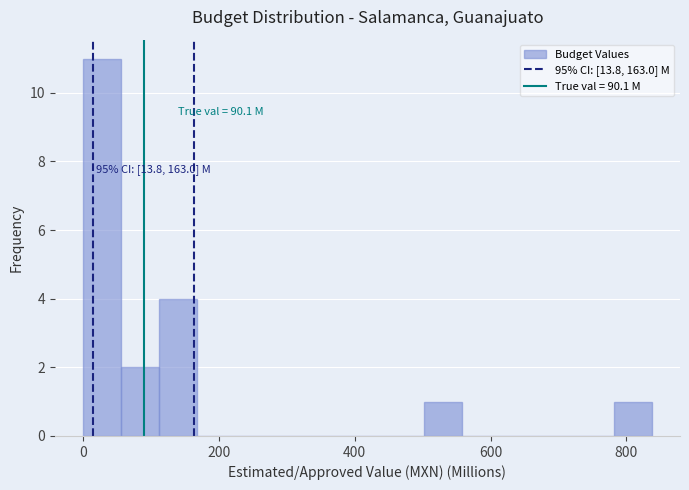

Read against the x-axis, roughly where is the centre of the tallest bar?

20